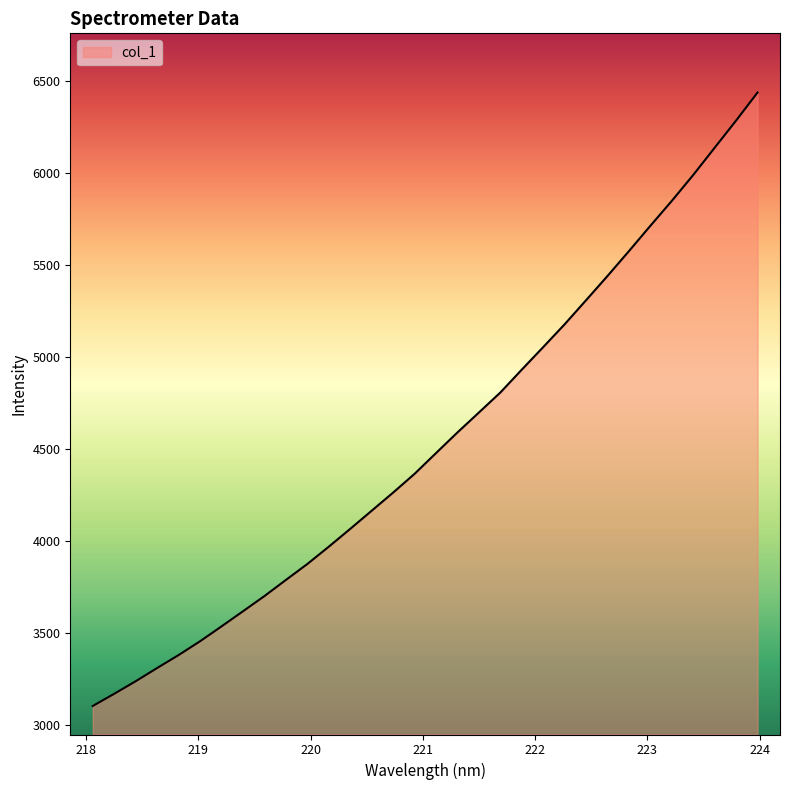

What is the greatest value displayed?

6437.8